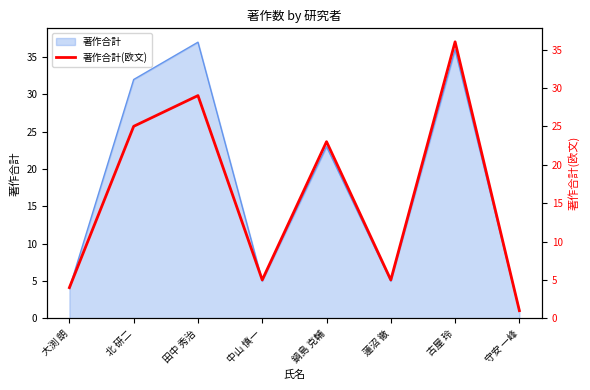

Reading right to left, transcribe all the data shown in this chart.

1	36	5	23	5	29	25	4